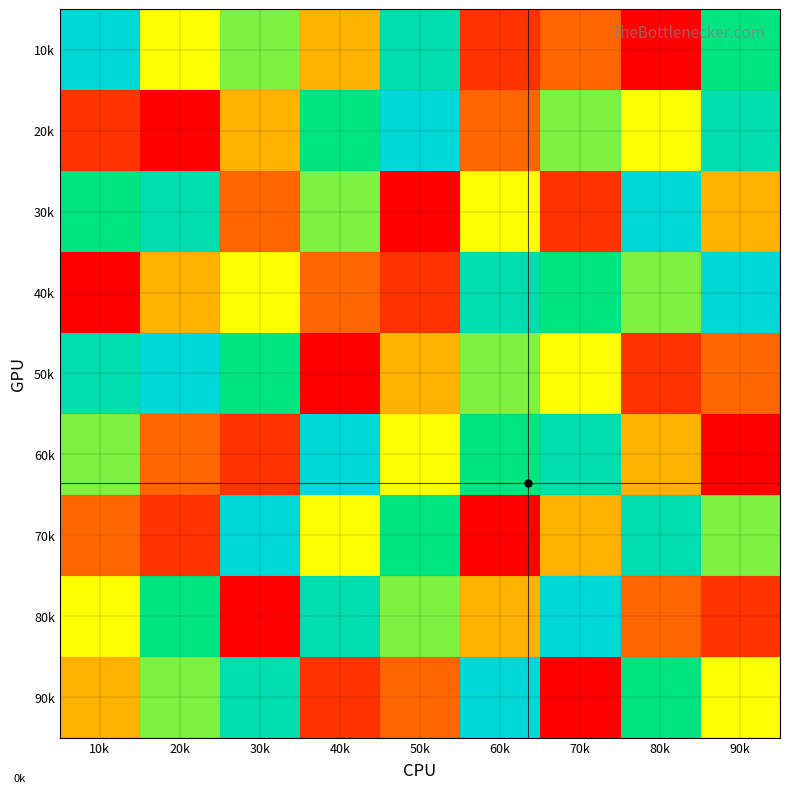

Rank the series at 30k from lowest to highest value.

80k, 60k, 30k, 20k, 40k, 10k, 50k, 90k, 70k